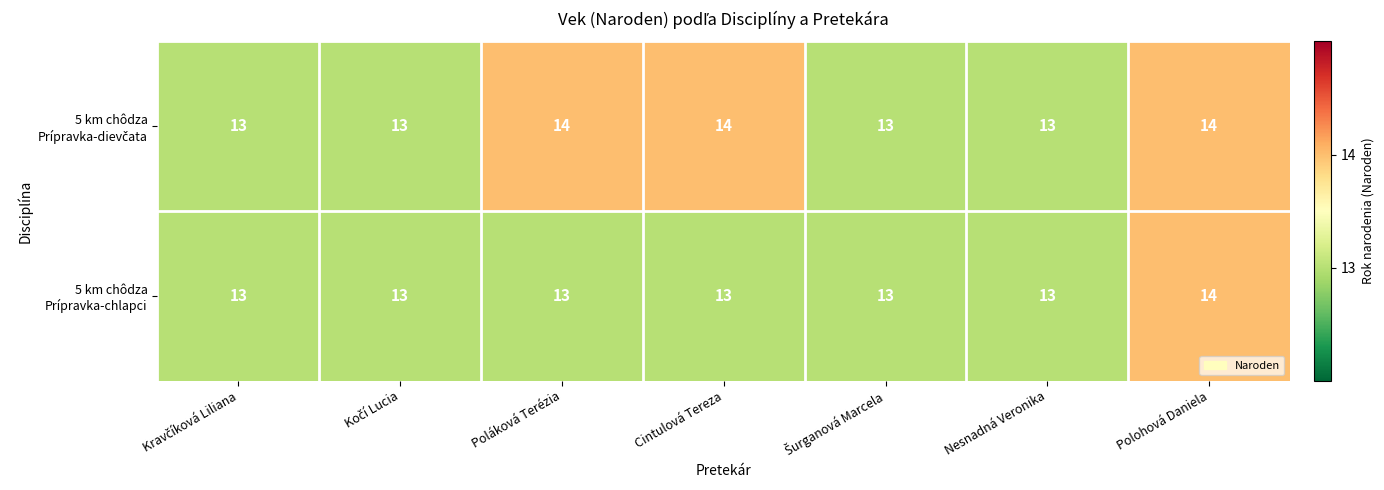

What is the smallest value displayed?

13